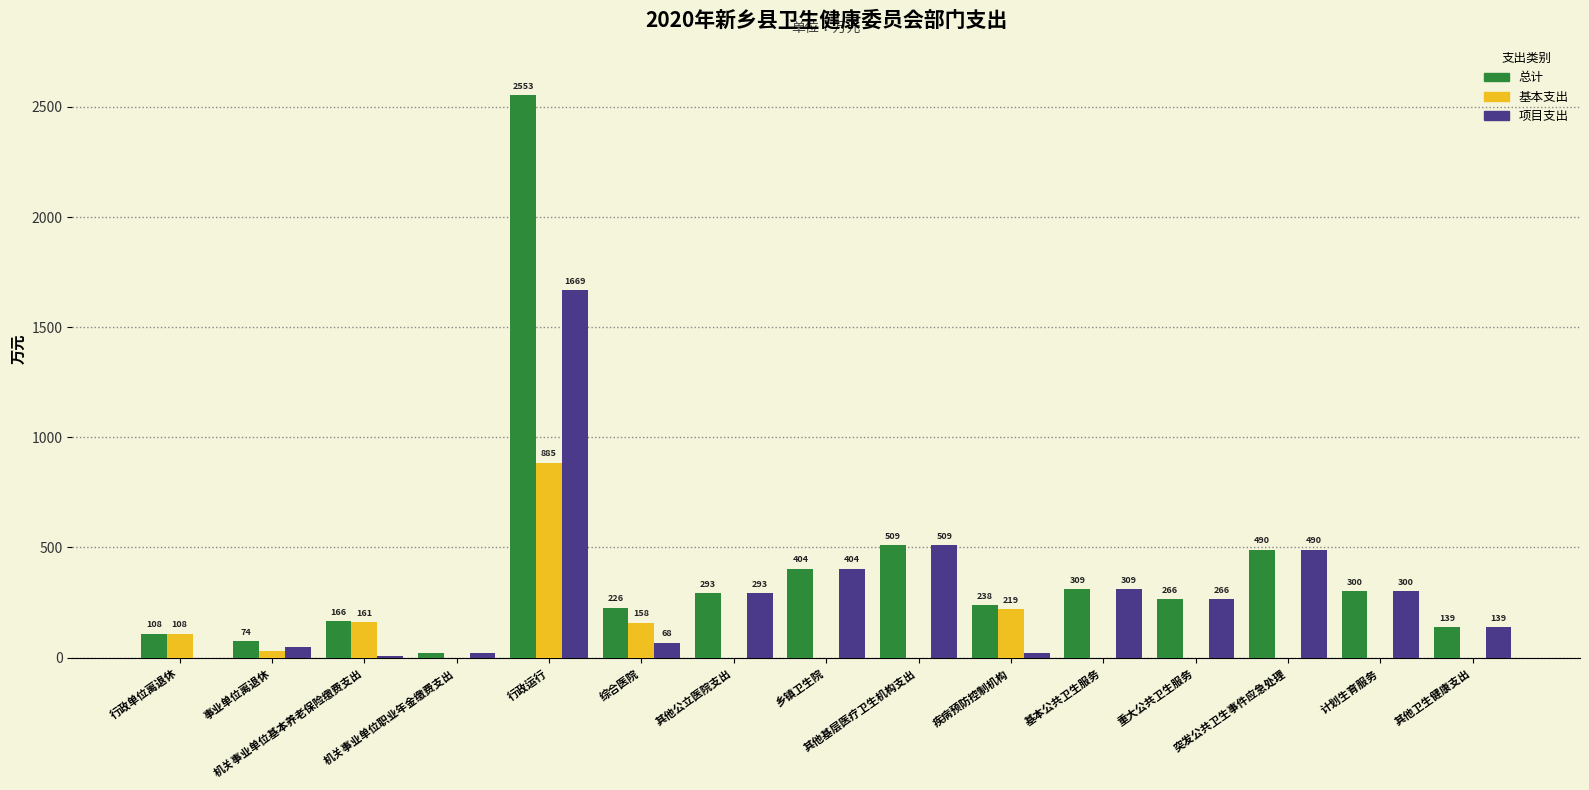

True or false: 项目支出 has a value of 985.1 at 行政单位离退休.

False